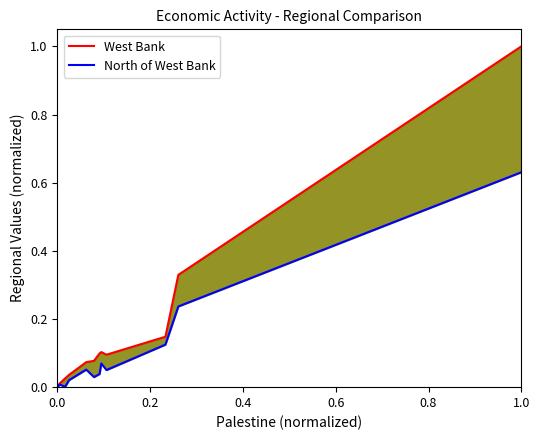

True or false: North of West Bank and West Bank intersect in this chart.

False